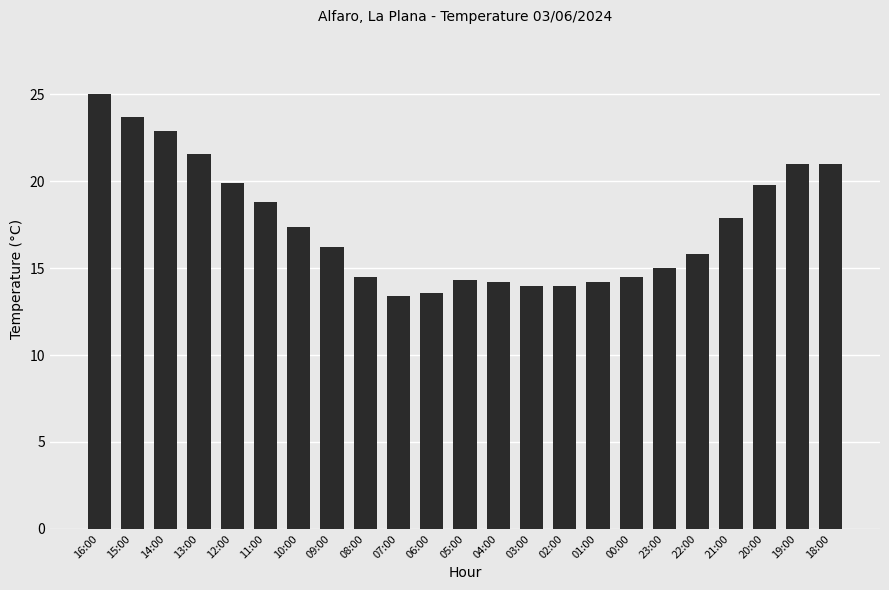

Which has a higher value, 11:00 or 15:00?

15:00